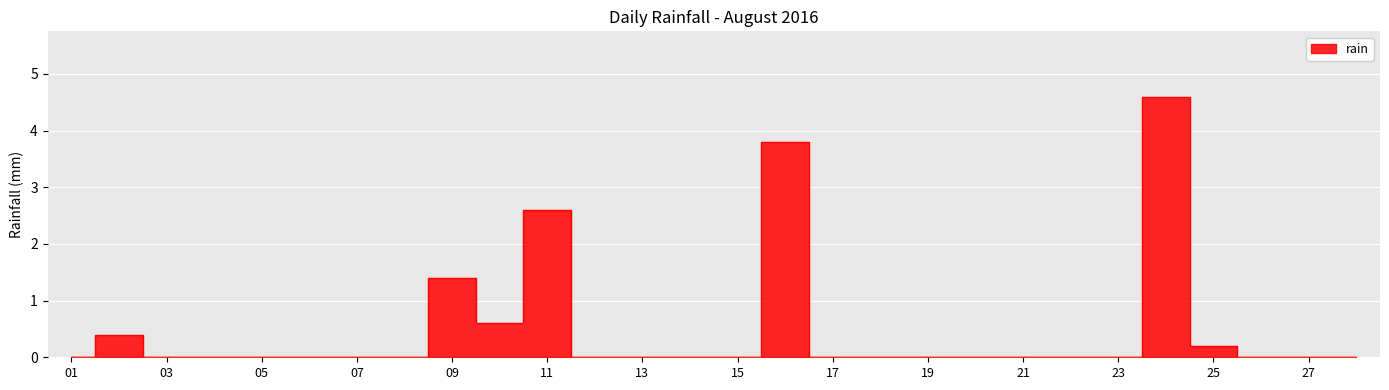

Reading right to left, transcribe all the data shown in this chart.

0.0	0.0	0.0	0.2	4.6	0.0	0.0	0.0	0.0	0.0	0.0	0.0	3.8	0.0	0.0	0.0	0.0	2.6	0.6	1.4	0.0	0.0	0.0	0.0	0.0	0.0	0.4	0.0